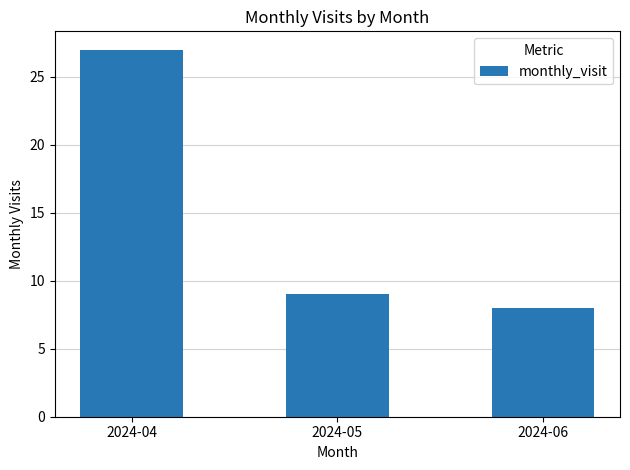

Which category has the highest value across all series?

2024-04